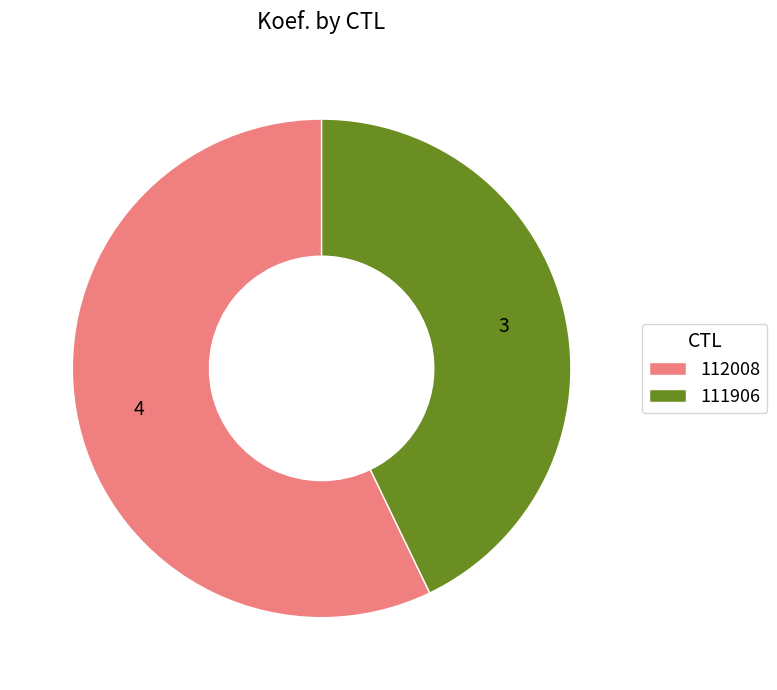

Is it true that 112008 is 42% of the pie?

False